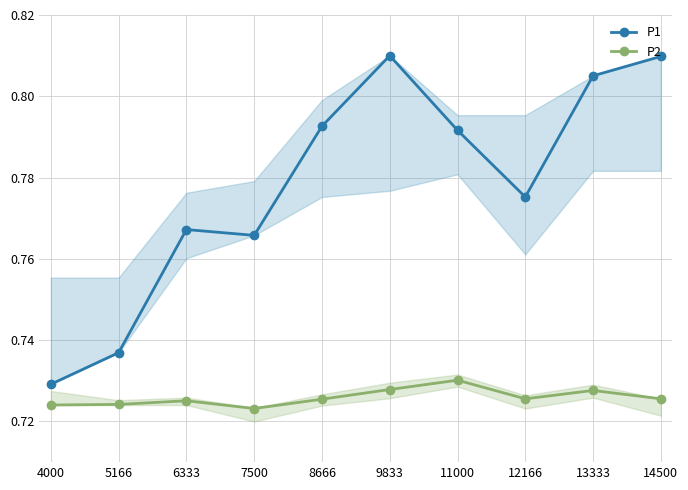

True or false: P2 and P1 intersect in this chart.

False